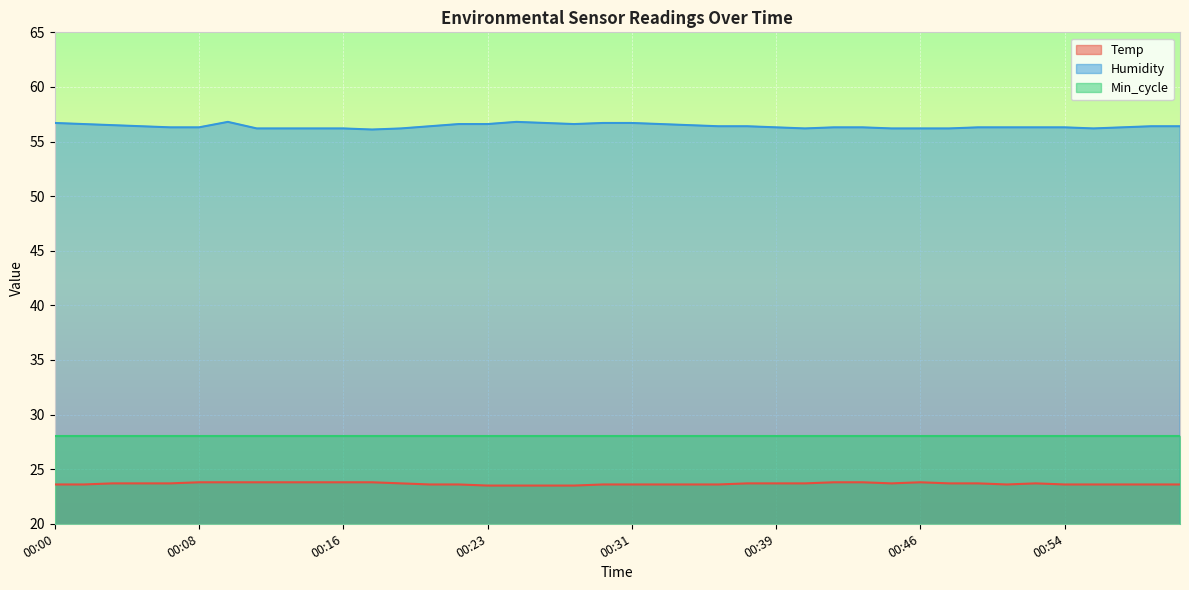

What is the sum of all Temp values?

946.7